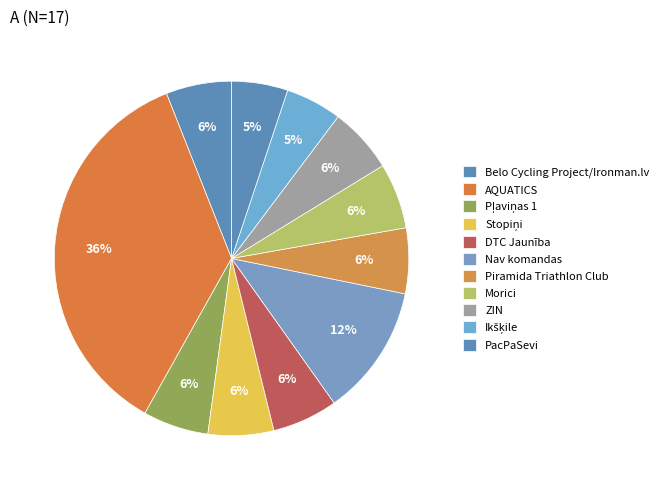

How many segments does this pie chart have?

11